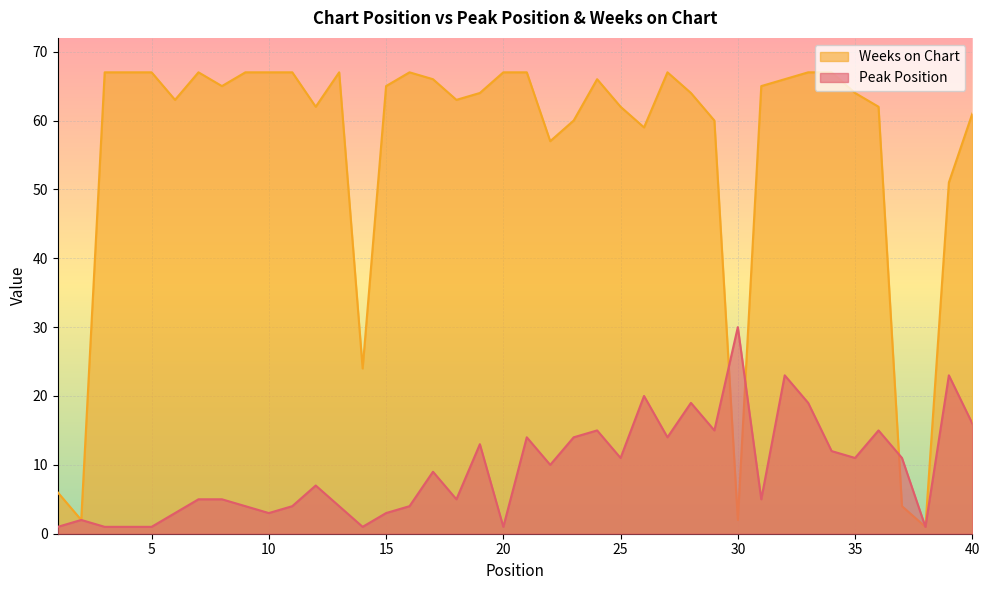

After their last crossing, which series has the higher values: Peak Position or Weeks on Chart?

Peak Position